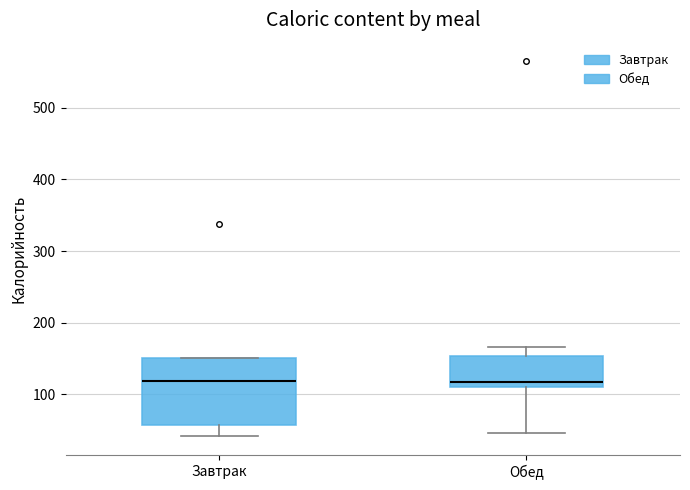

Reading left to right, read every box against the y-axis: the position of its median line, the range the box covers, and the ends of its whiskers. The values are not printed on the chart, so give them approximately, as read against the axis.

Завтрак: median 120, box 60 to 150, whiskers 40 to 150
Обед: median 120, box 110 to 150, whiskers 50 to 170